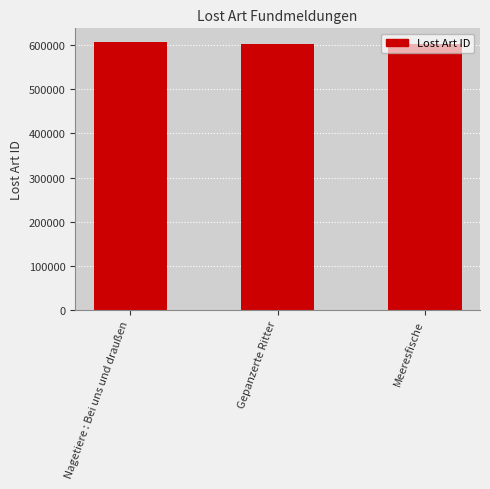

What is the maximum value shown in the chart?

608337